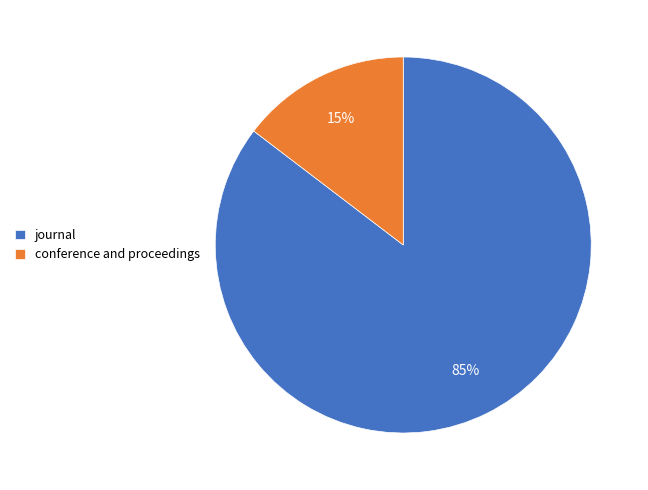

Which category has the smallest portion of the pie?

conference and proceedings